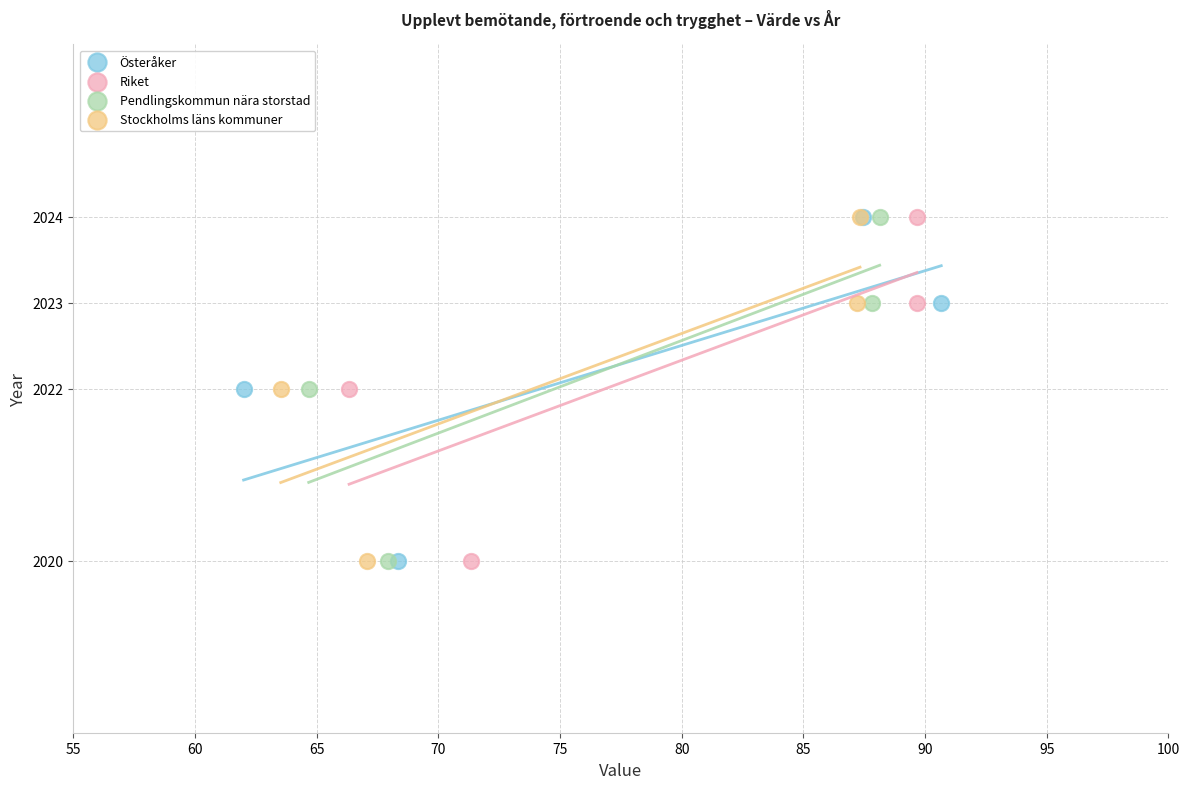

What are all the series names shown in the legend?

Österåker, Riket, Pendlingskommun nära storstad, Stockholms läns kommuner